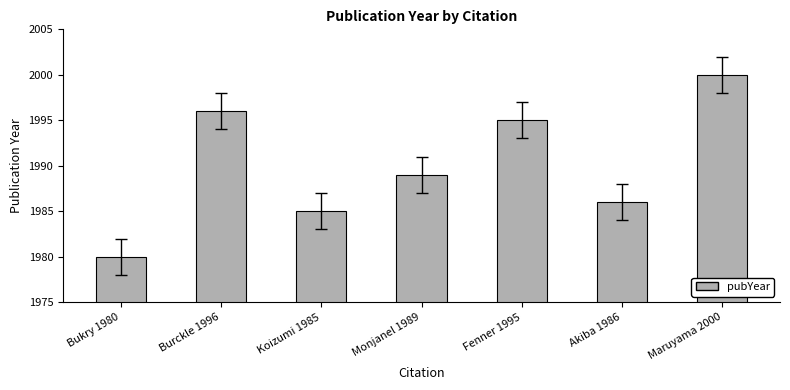

What is the sum of all values?

13931